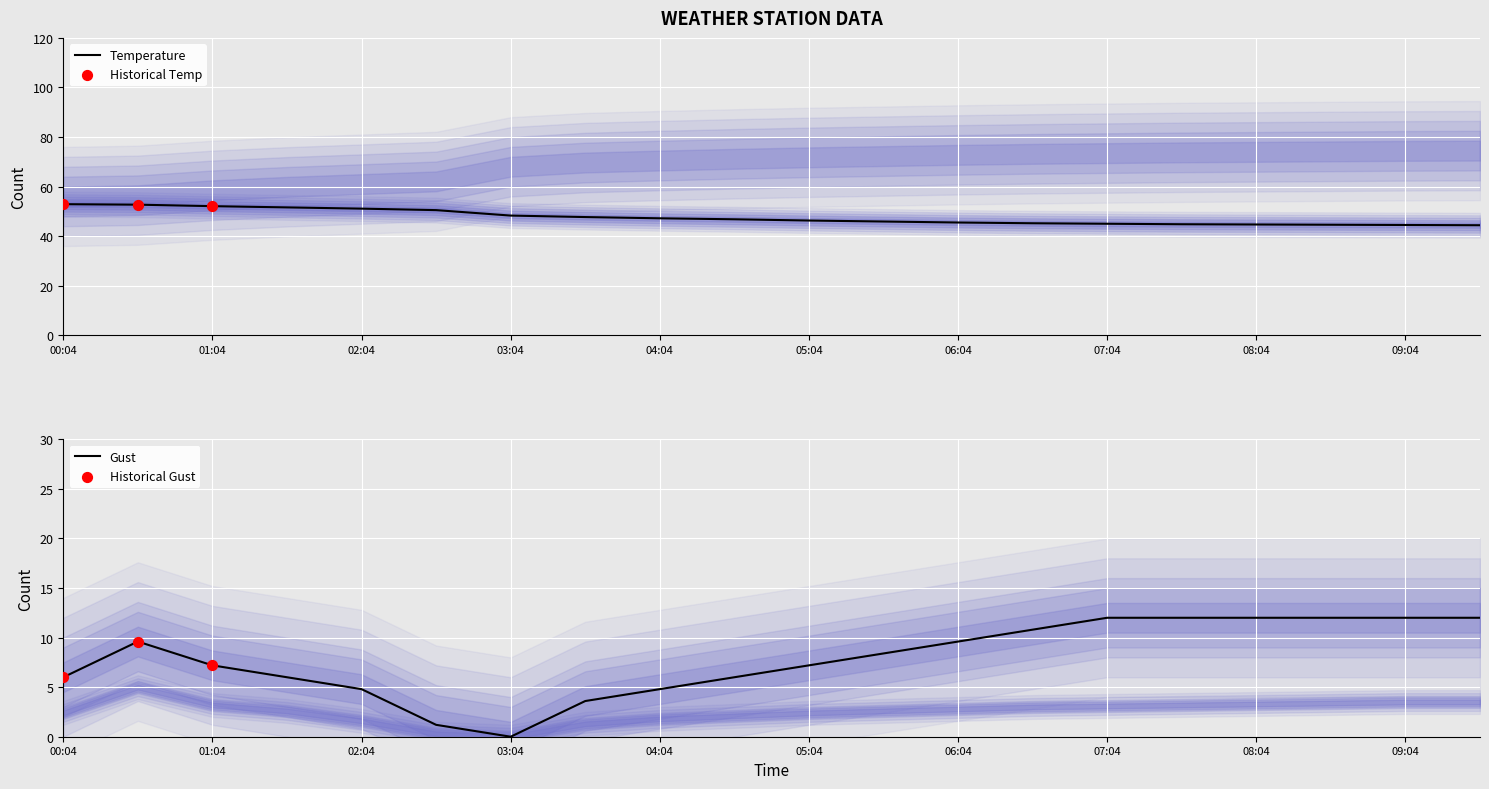

Is it true that Temperature equals 73.0 at 04:04?

False